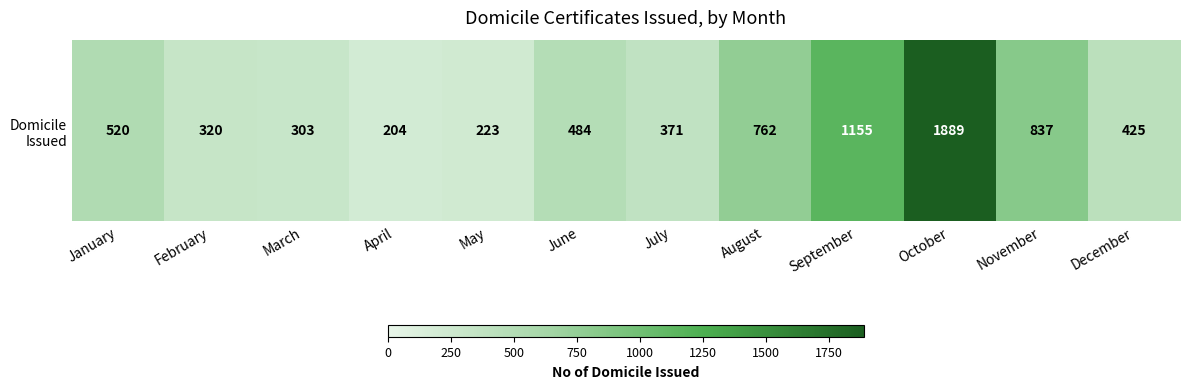

Which label corresponds to the largest value in the chart?

October